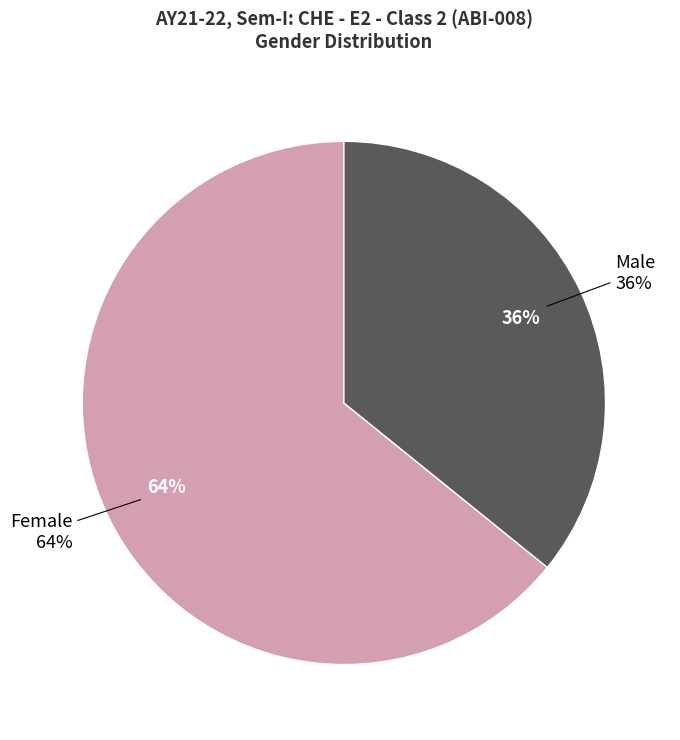

Rank the categories by value from lowest to highest.

Male, Female